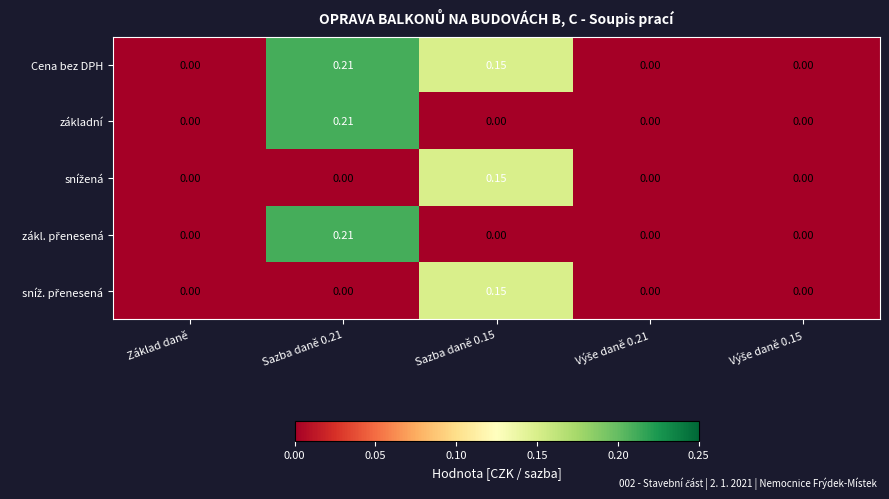

Which series has the largest total across all categories?

Cena bez DPH